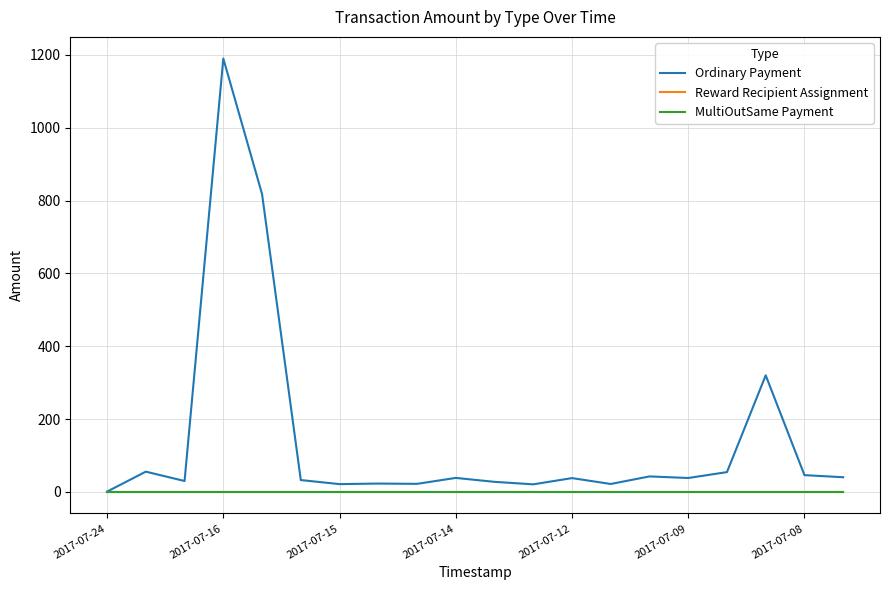

Which series has the largest total across all categories?

Ordinary Payment